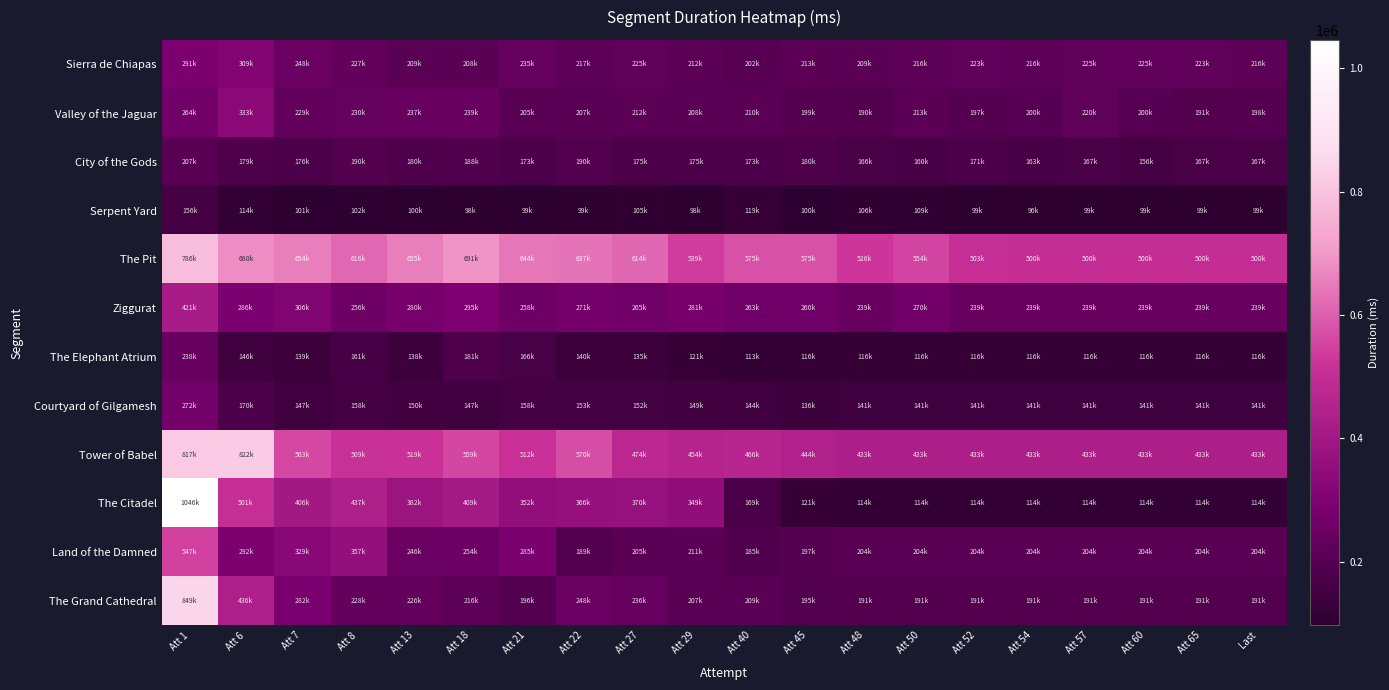

What is the smallest value displayed?

96484